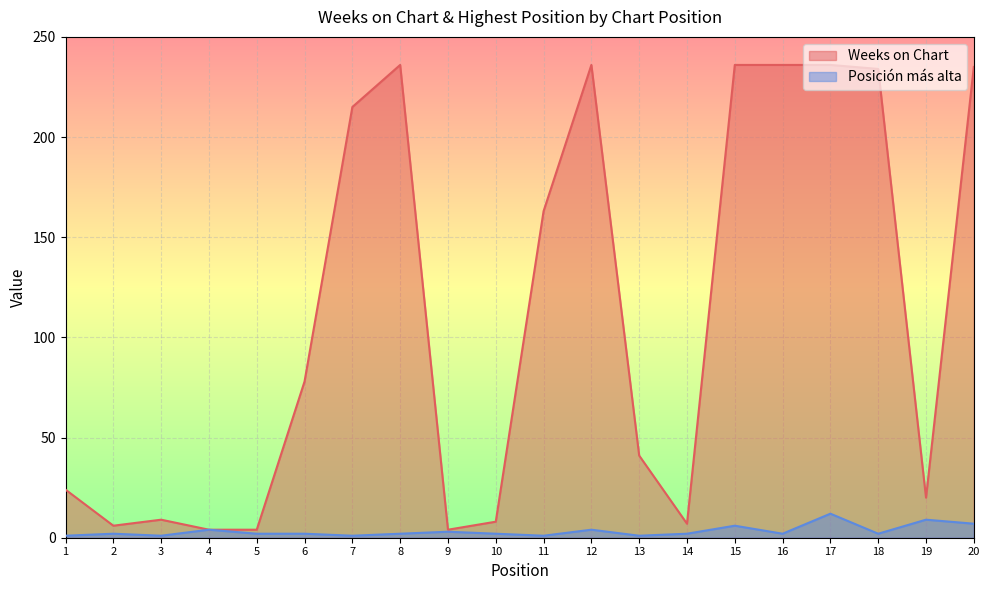

Which series has the largest range (max minus min)?

Weeks on Chart